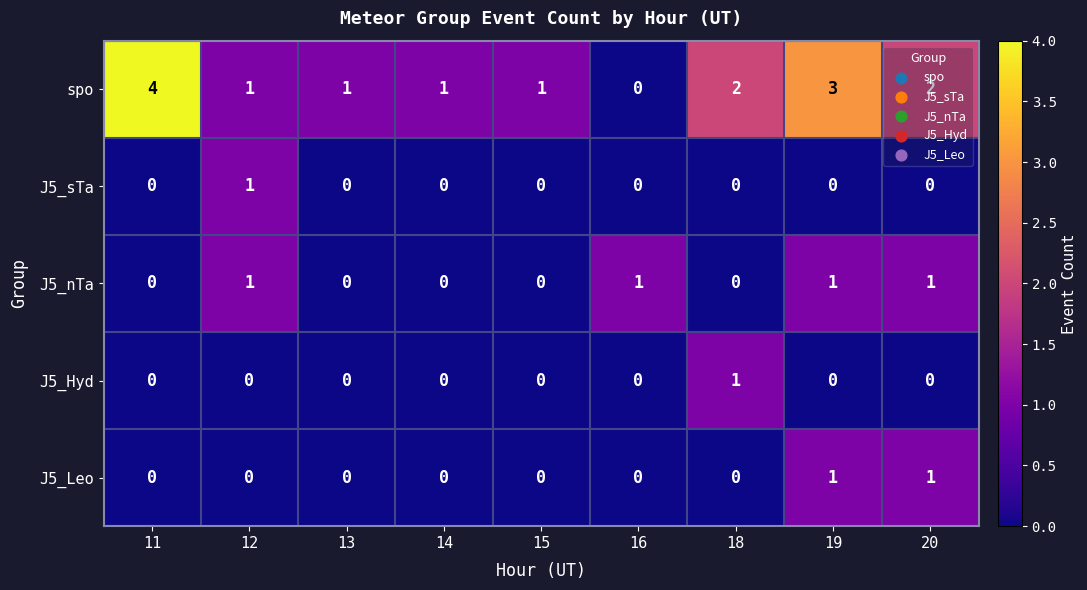

Count the number of categories in the chart.

9